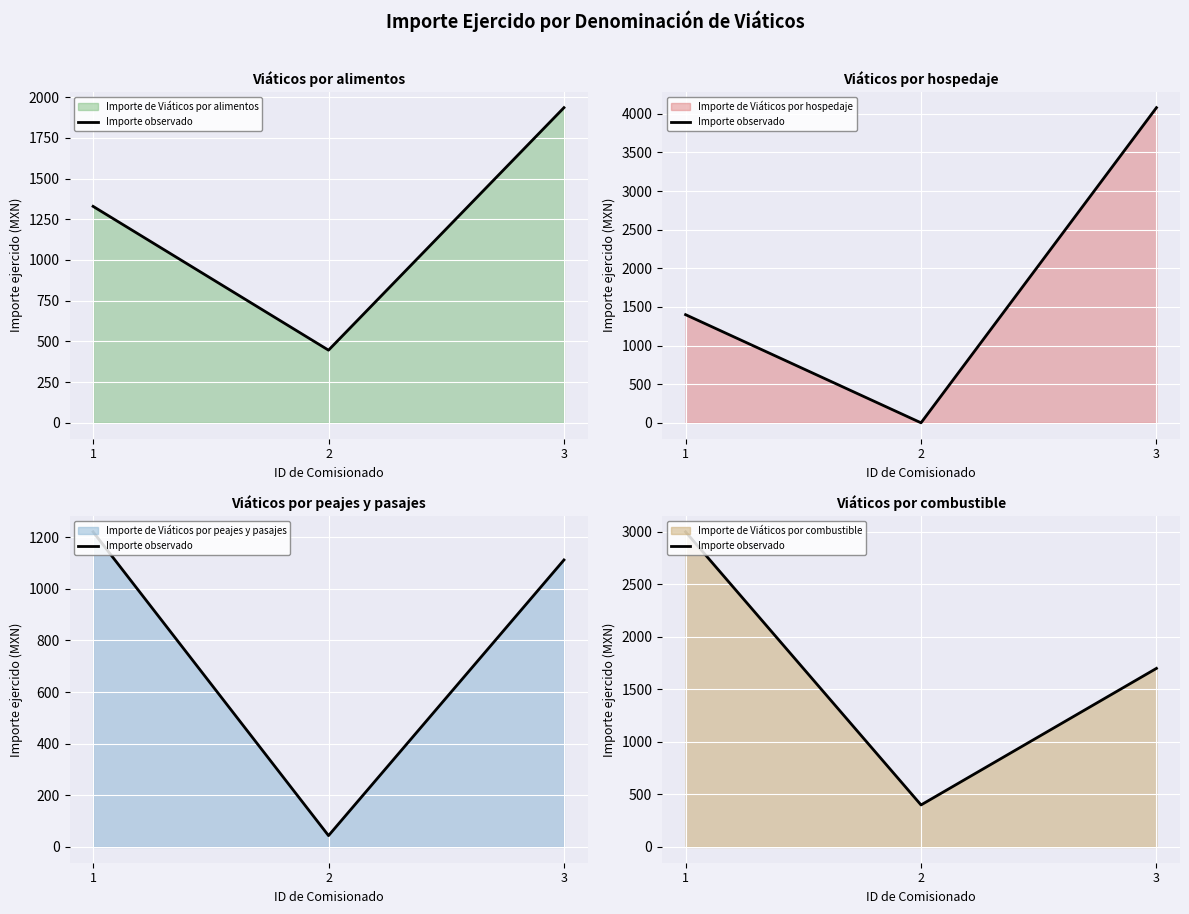

What is the sum of all values?

5100.2